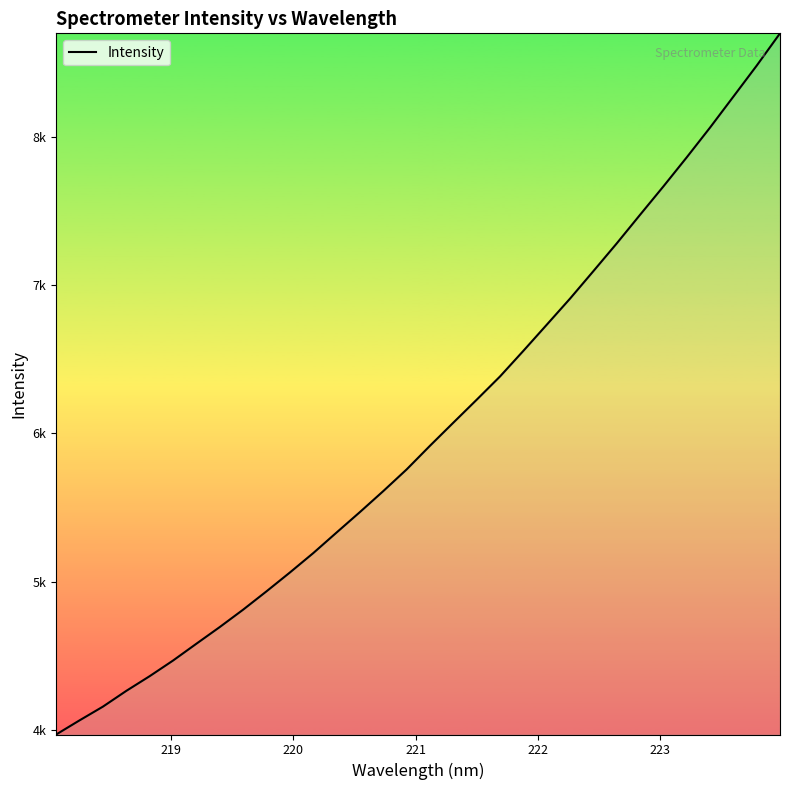

Does the chart display data point markers on the line(s)?

No